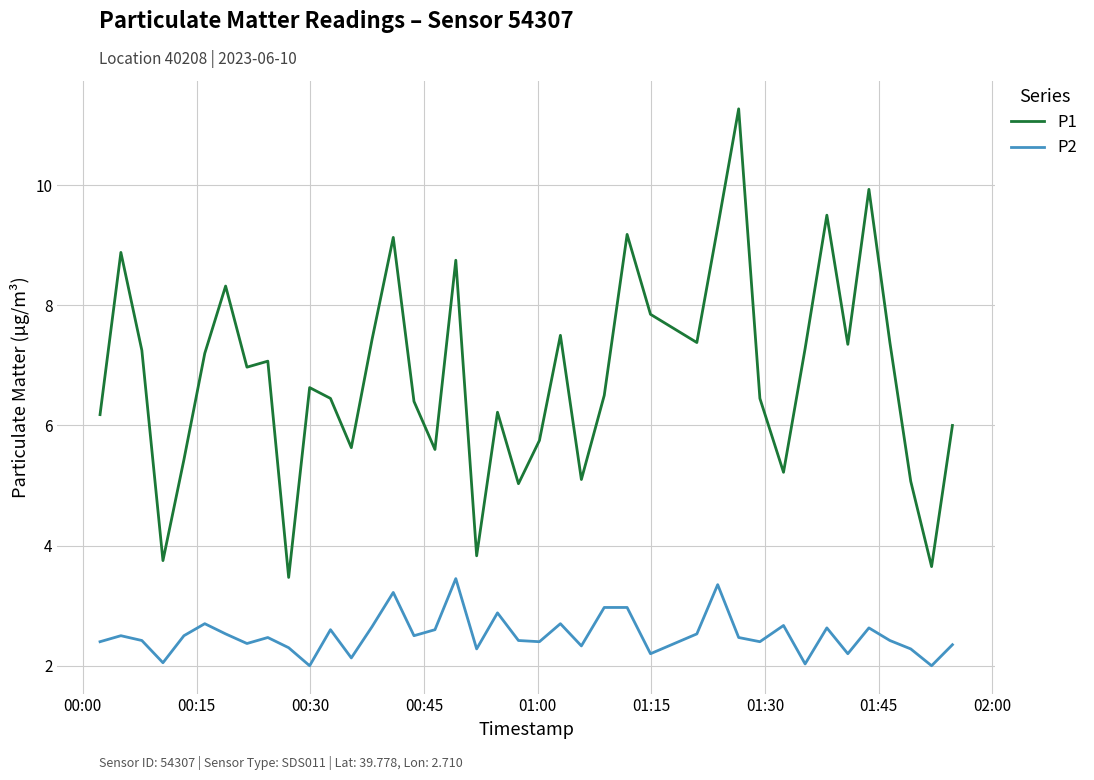

True or false: P2 and P1 intersect in this chart.

False